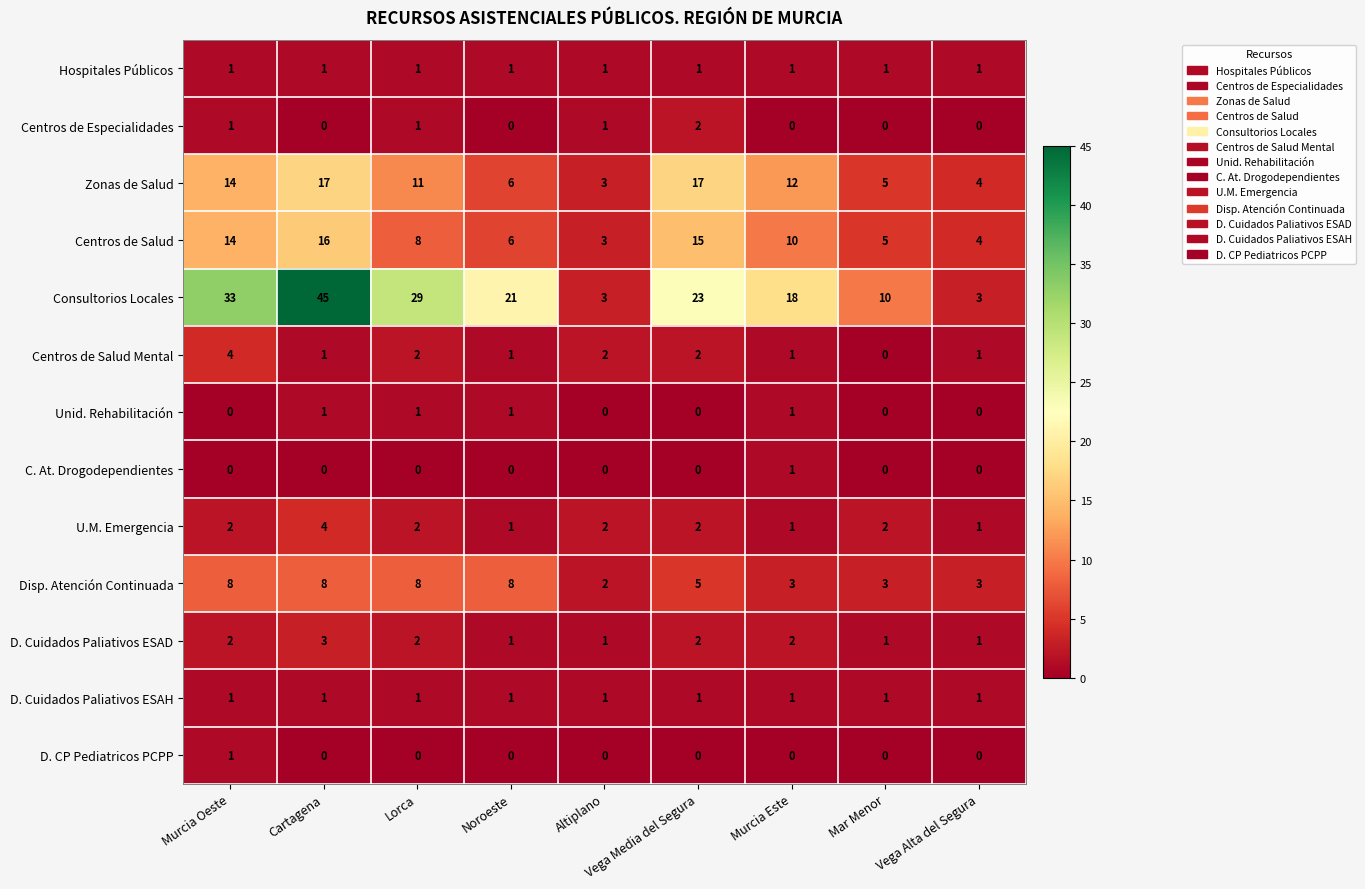

What is the sum of all D. Cuidados Paliativos ESAH values?

9